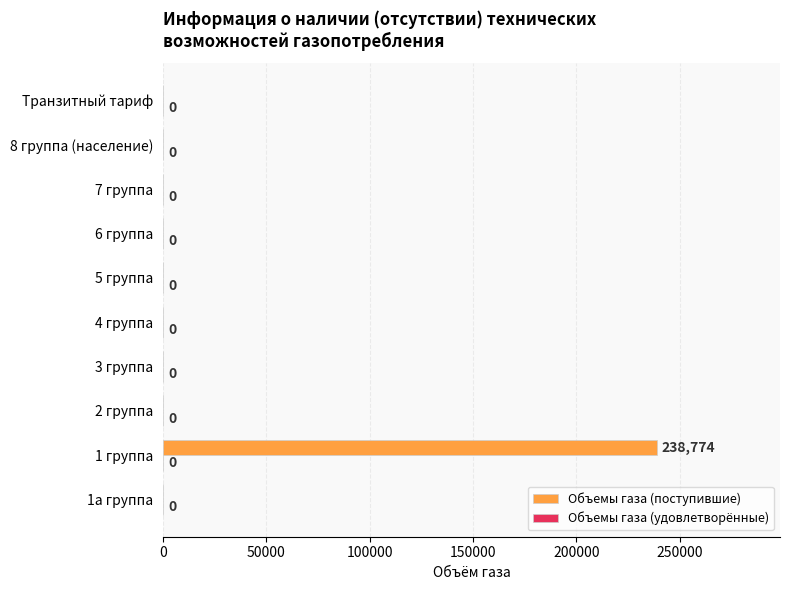

Reading top to bottom, list all the values displayed in this chart.

Транзитный тариф=0	8 группа (население)=0	7 группа=0	6 группа=0	5 группа=0	4 группа=0	3 группа=0	2 группа=0	1 группа=238774	1а группа=0